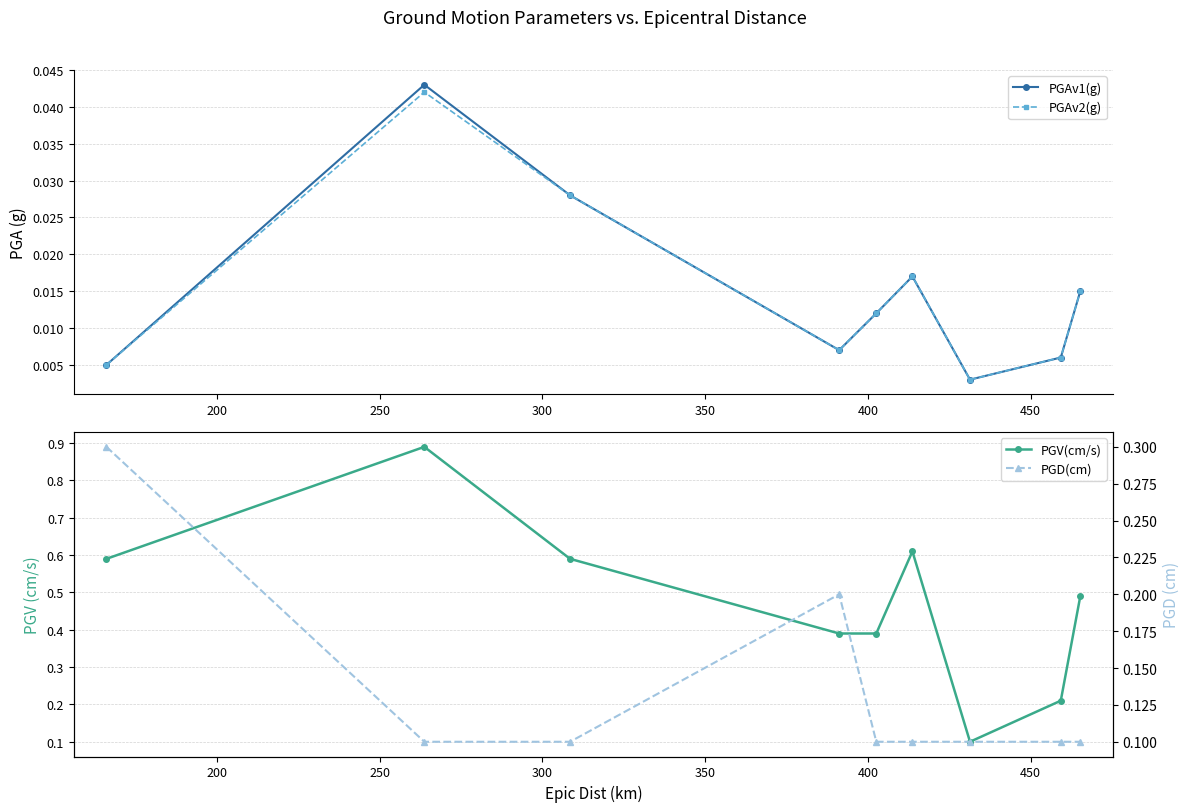

True or false: PGAv1(g) has more than 2 interior local peaks.

False